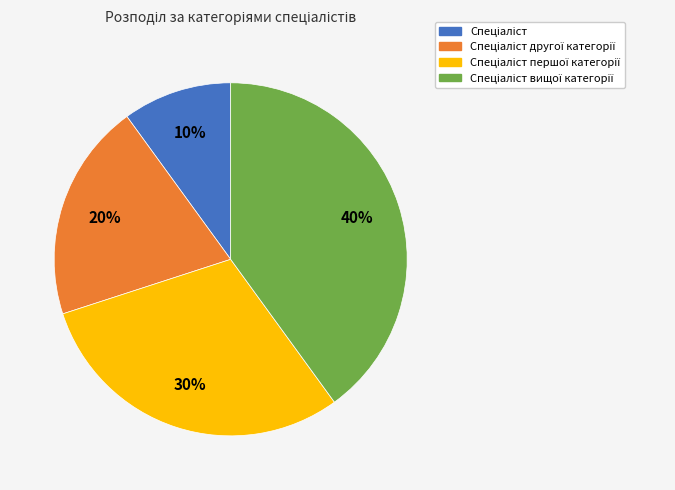

To the nearest percent, what is the difference between the largest and smallest slice percentages?

30%